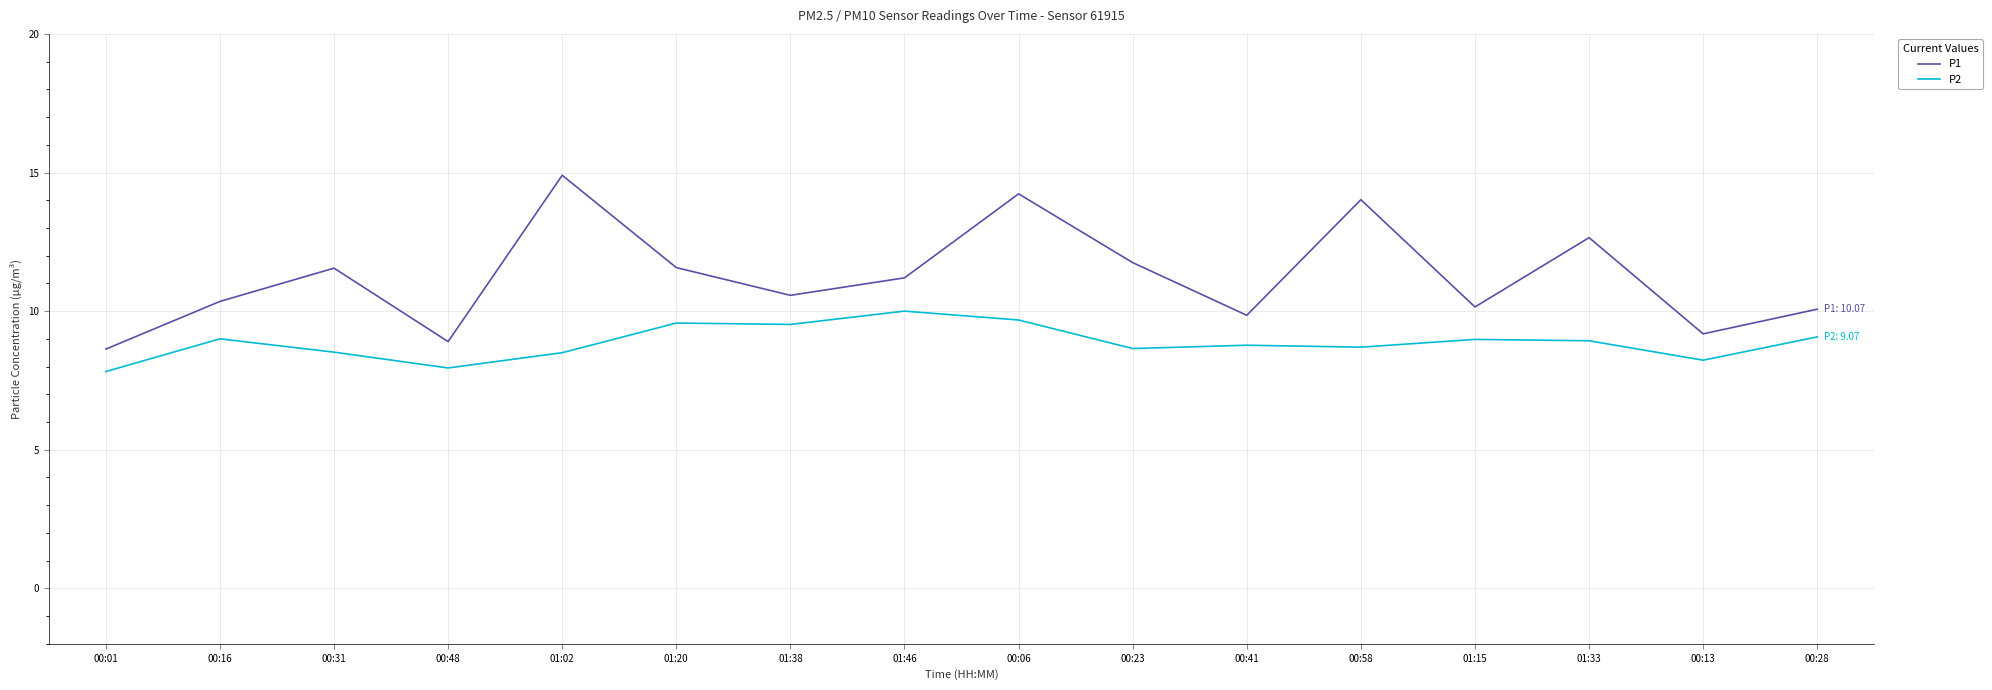

How many categories are shown in the chart?

16